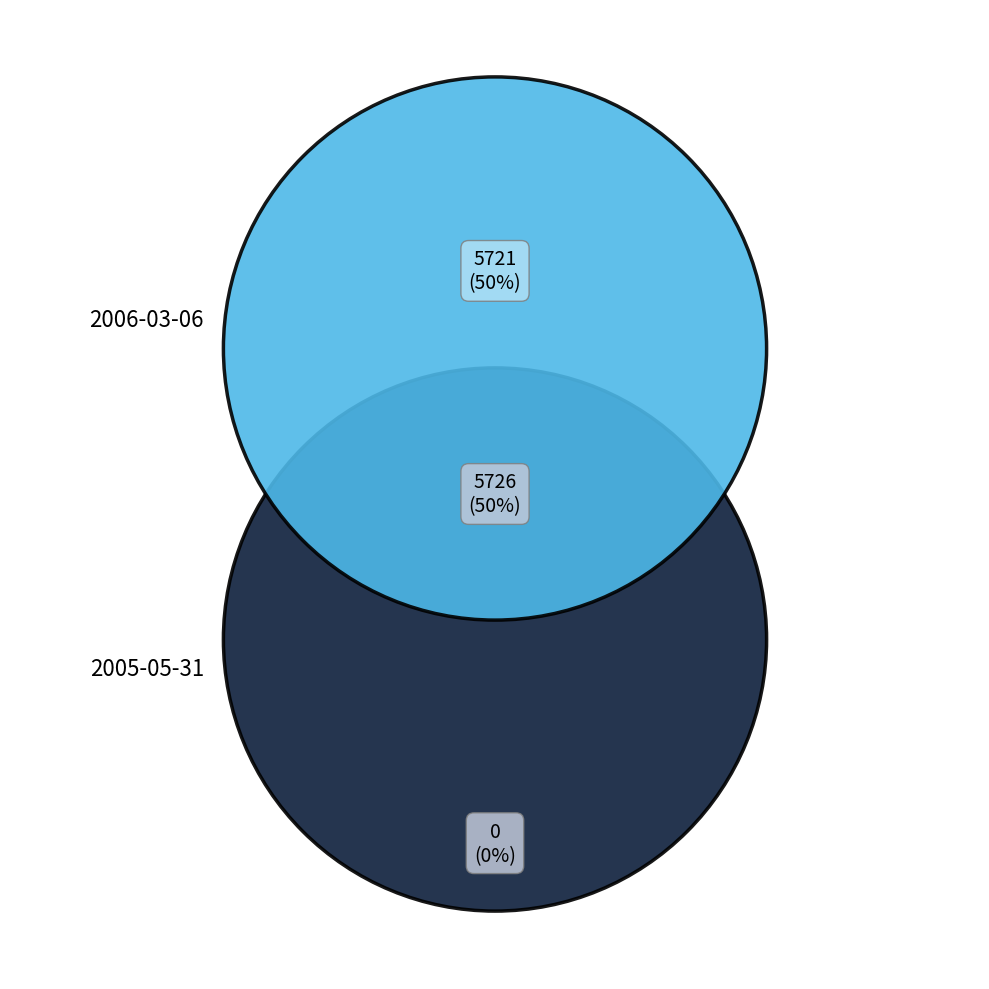

Is the sum of 2006-03-06 and 2005-05-31 greater than half?

Yes